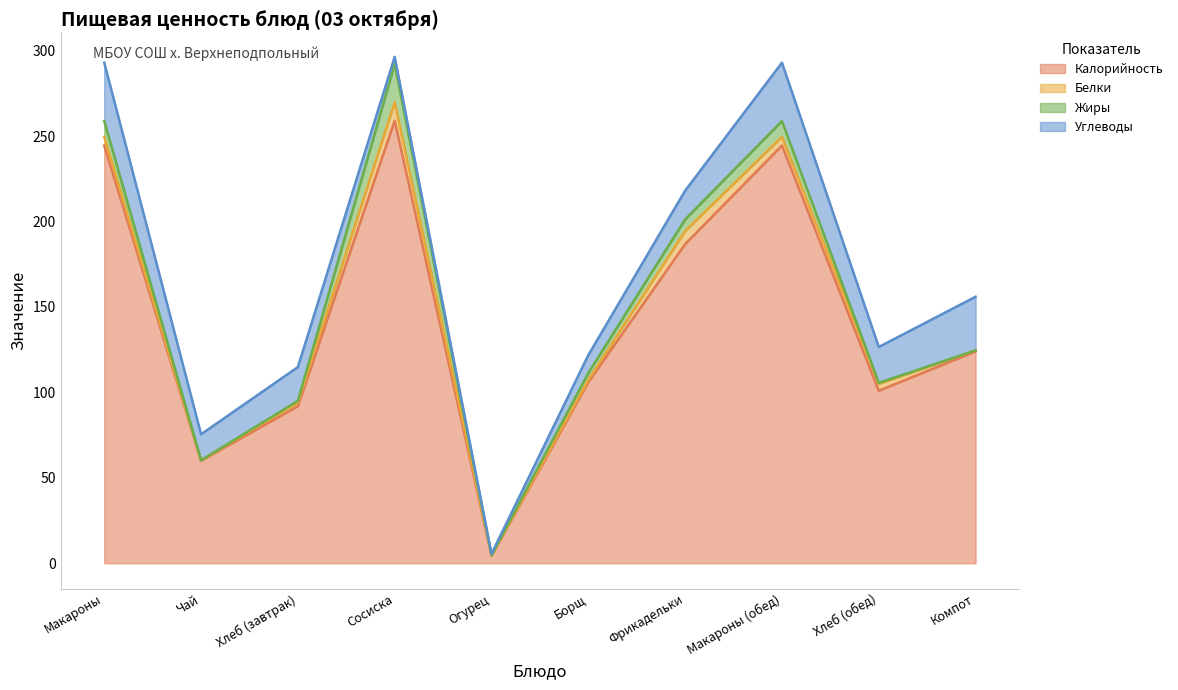

Reading right to left, extract all data points from this chart.

Калорийность: Компот=124.0	Хлеб (обед)=101.0	Макароны (обед)=244.5	Фрикадельки=186.8	Борщ=106.0	Огурец=4.5	Сосиска=259.0	Хлеб (завтрак)=92.0	Чай=60.0	Макароны=244.5
Белки: Компот=0.6	Хлеб (обед)=4.0	Макароны (обед)=5.1	Фрикадельки=7.7	Борщ=1.4	Огурец=0.3	Сосиска=10.8	Хлеб (завтрак)=2.2	Чай=0.3	Макароны=5.1
Жиры: Компот=0.0	Хлеб (обед)=0.6	Макароны (обед)=9.2	Фрикадельки=6.8	Борщ=3.9	Огурец=0.0	Сосиска=22.4	Хлеб (завтрак)=0.9	Чай=0.0	Макароны=9.2
Углеводы: Компот=31.4	Хлеб (обед)=21.0	Макароны (обед)=34.2	Фрикадельки=16.8	Борщ=10.5	Огурец=0.8	Сосиска=4.2	Хлеб (завтрак)=19.8	Чай=15.2	Макароны=34.2